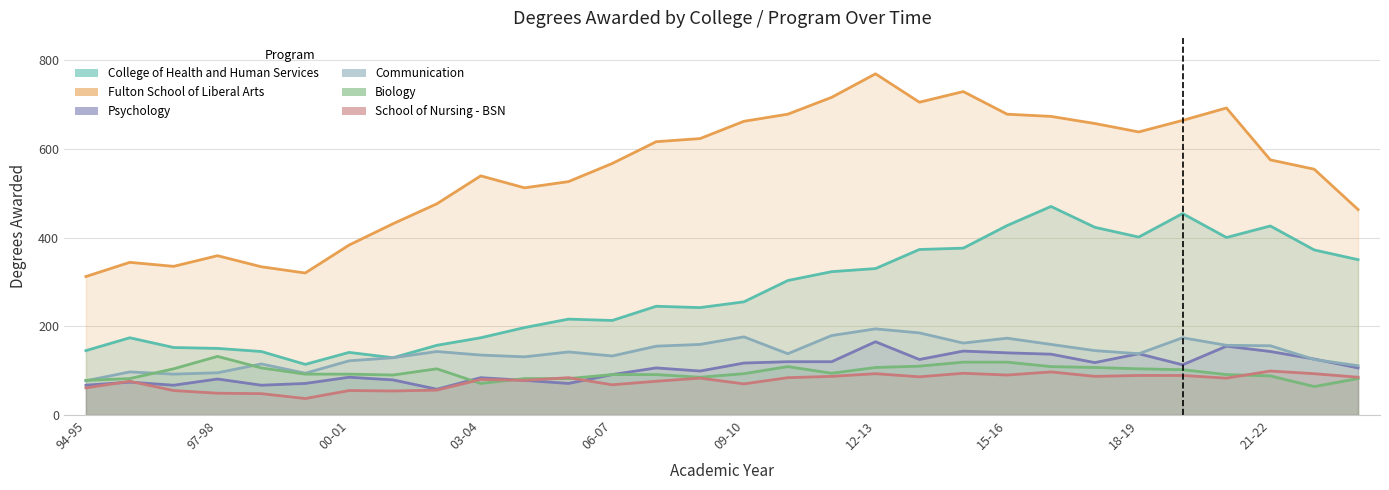

What is the value of the School of Nursing - BSN point at the 26th from the left?

89